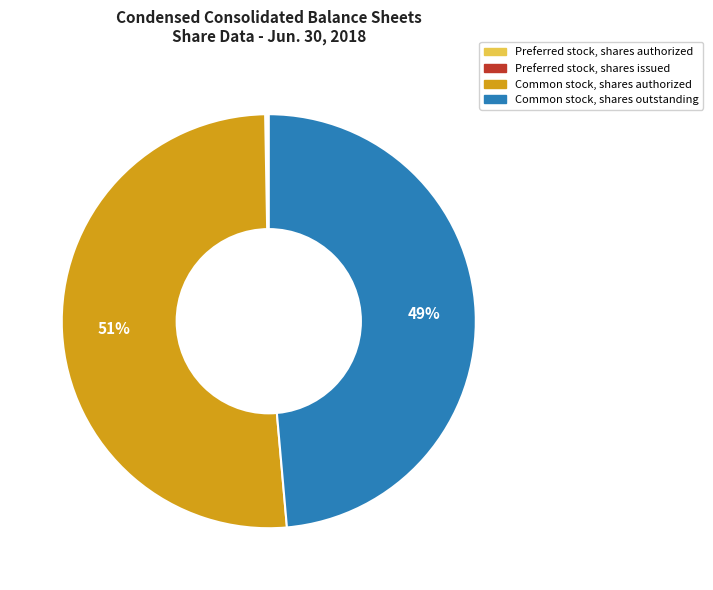

Which category has the biggest portion of the pie?

Common stock, shares authorized